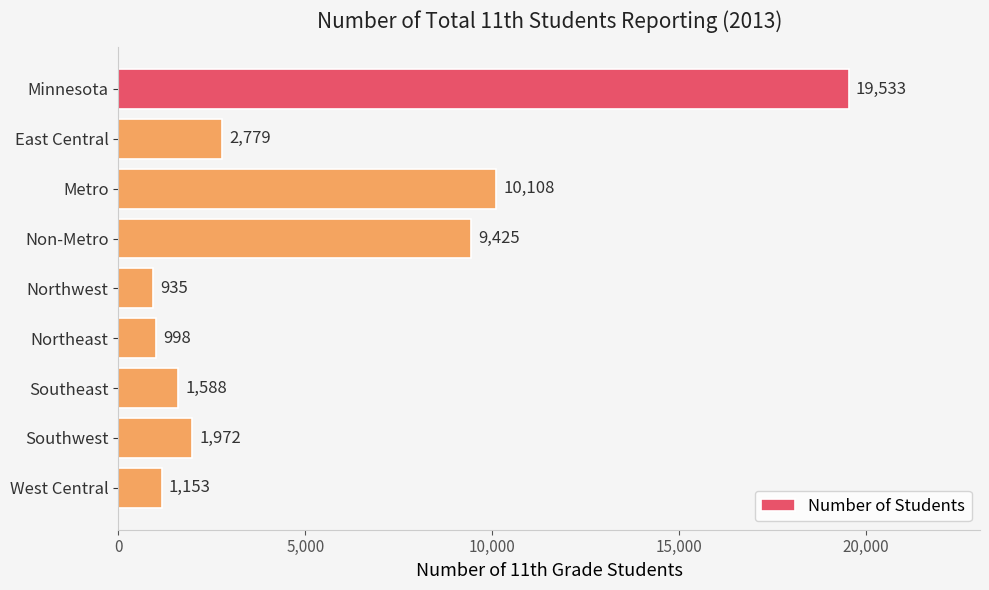

Does the chart contain stacked bars?

No